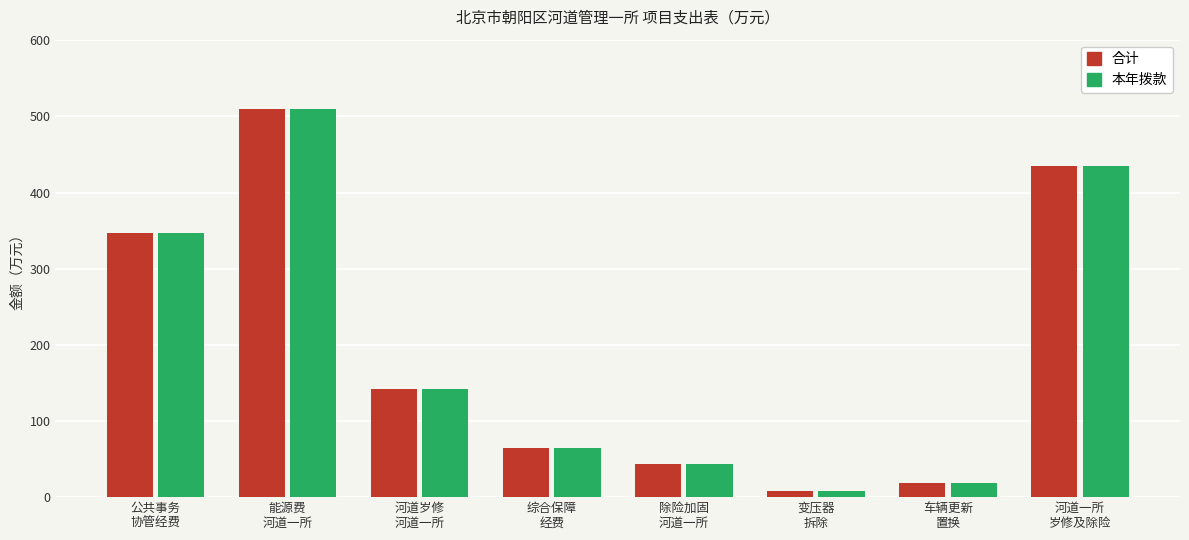

How many groups of bars are there?

8